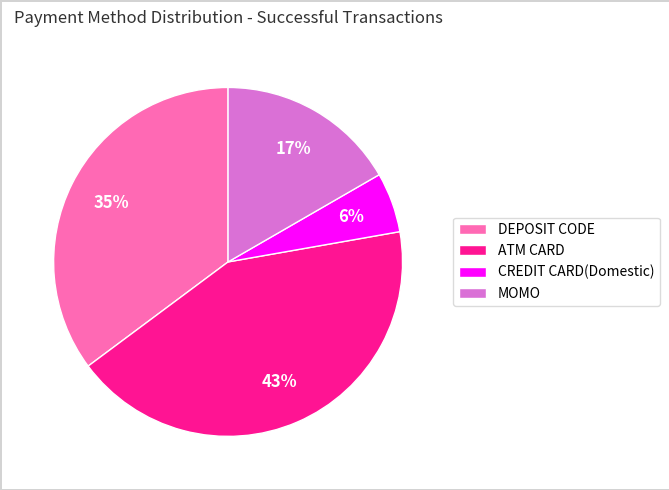

To the nearest percent, what is the average slice percentage?

25%